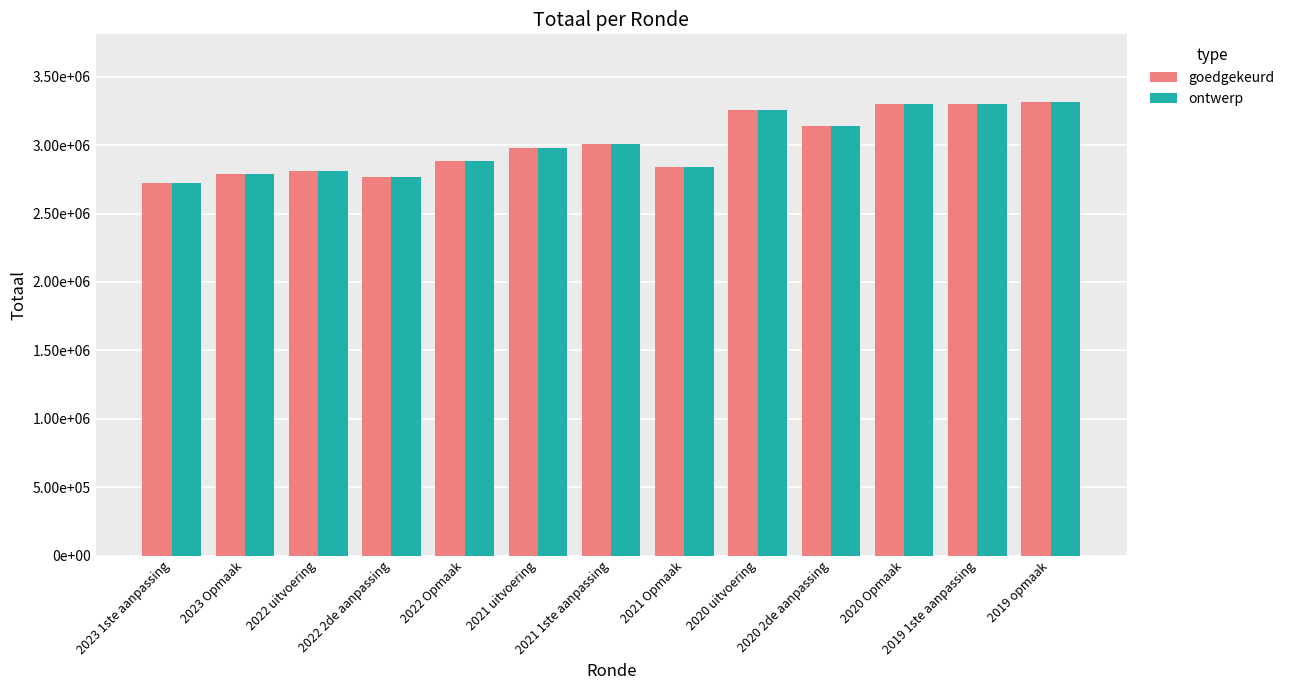

What are all the series names shown in the legend?

goedgekeurd, ontwerp